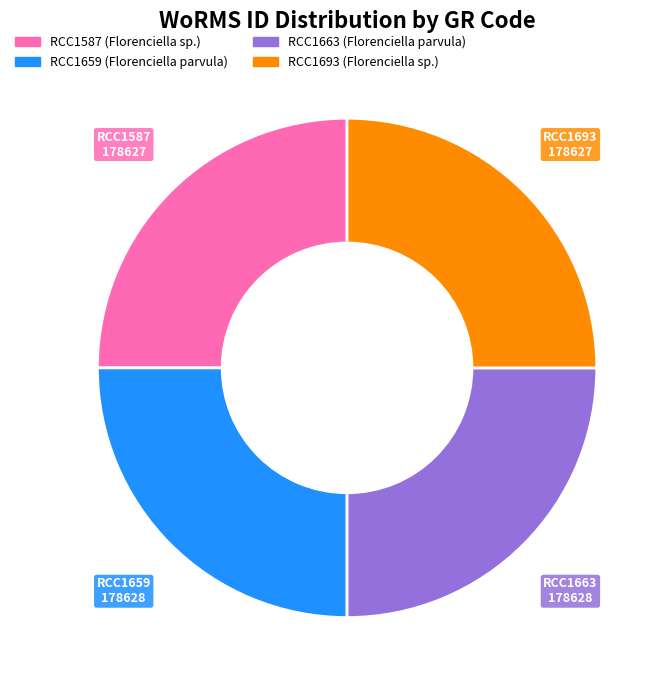

Does RCC1663 account for over 50% of the chart?

No